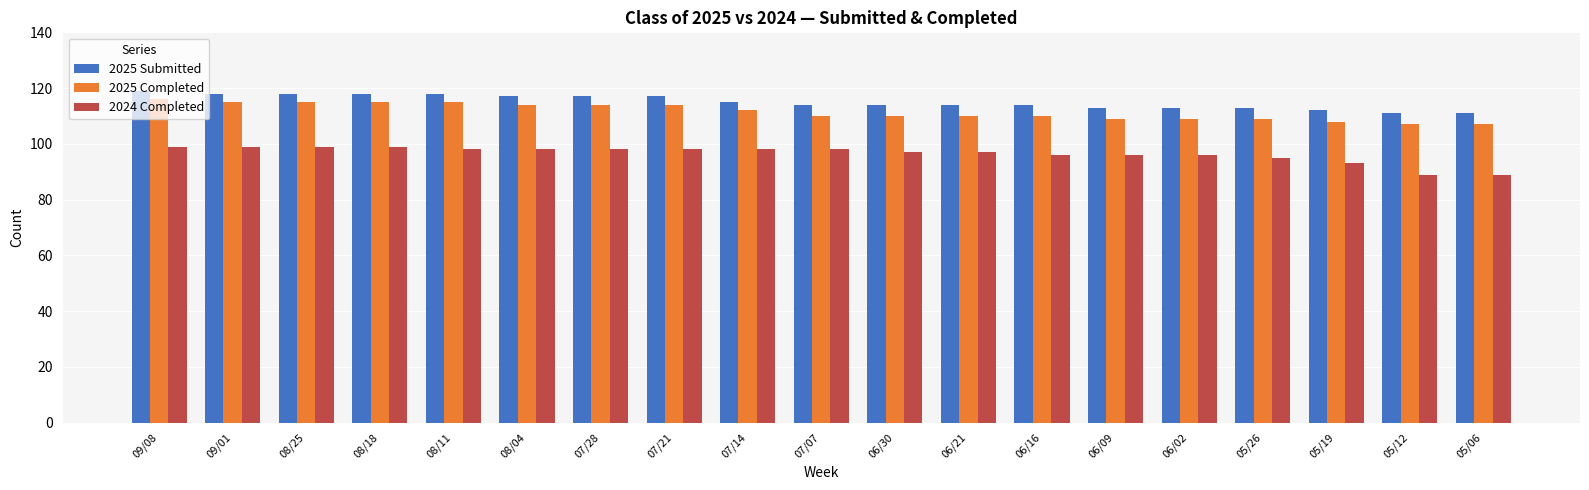

Is the value of 2025 Completed at 06/02 greater than the value of 2024 Completed at 07/14?

Yes